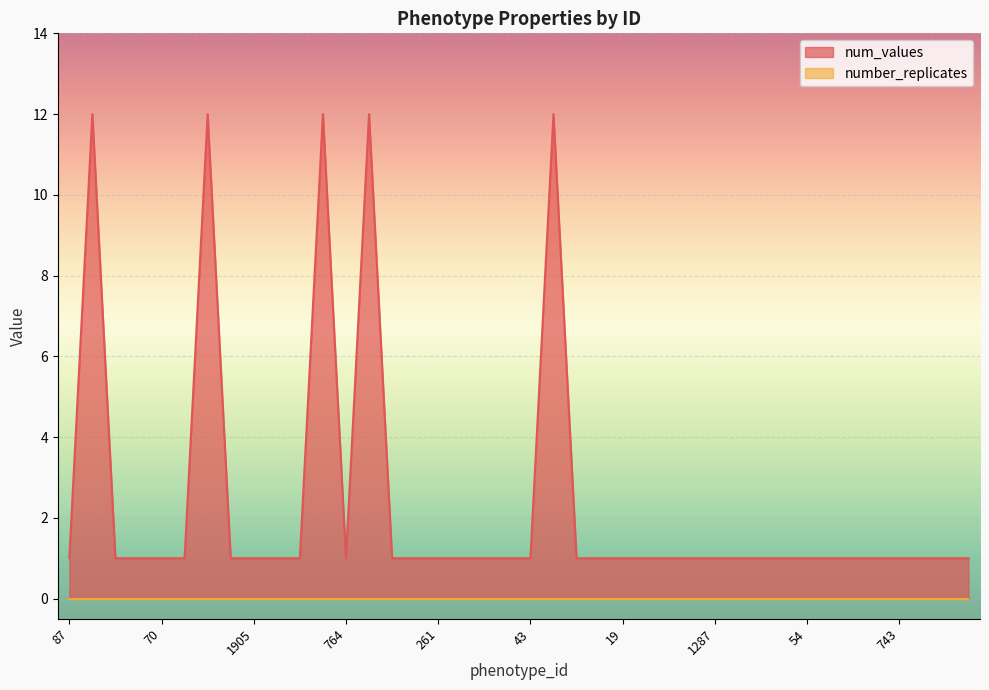

Reading left to right, what are all the values shown in this chart?

1	12	1	1	1	1	12	1	1	1	1	12	1	12	1	1	1	1	1	1	1	12	1	1	1	1	1	1	1	1	1	1	1	1	1	1	1	1	1	1